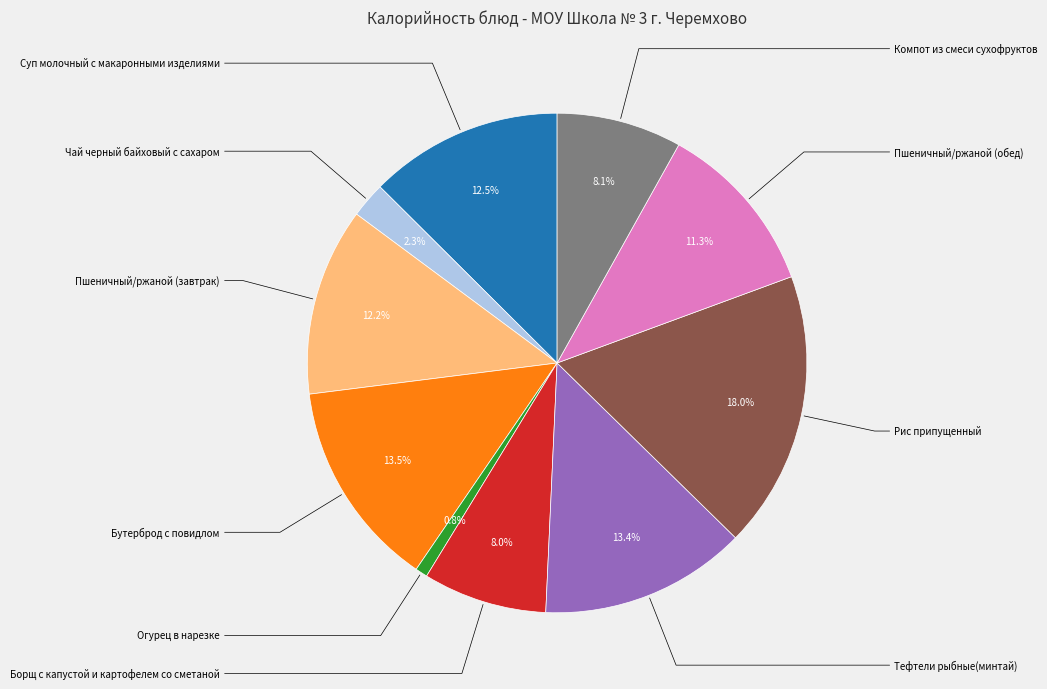

Rank the categories by value from highest to lowest.

Рис припущенный, Бутерброд с повидлом, Тефтели рыбные(минтай), Суп молочный с макаронными изделиями, Пшеничный/ржаной (завтрак), Пшеничный/ржаной (обед), Компот из смеси сухофруктов, Борщ с капустой и картофелем со сметаной, Чай черный байховый с сахаром, Огурец в нарезке